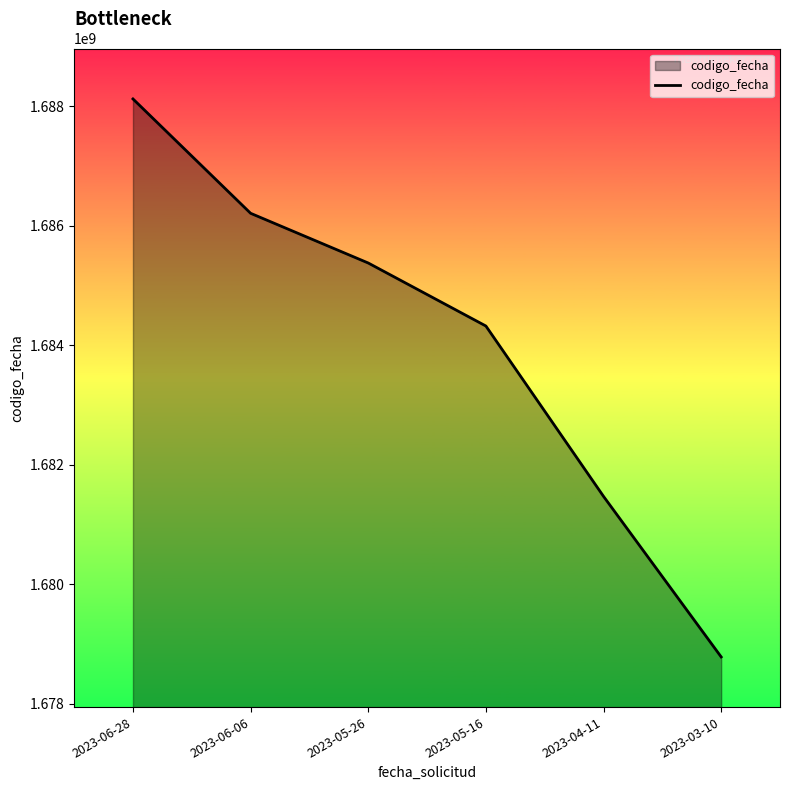

What is the greatest value displayed?

1688124771